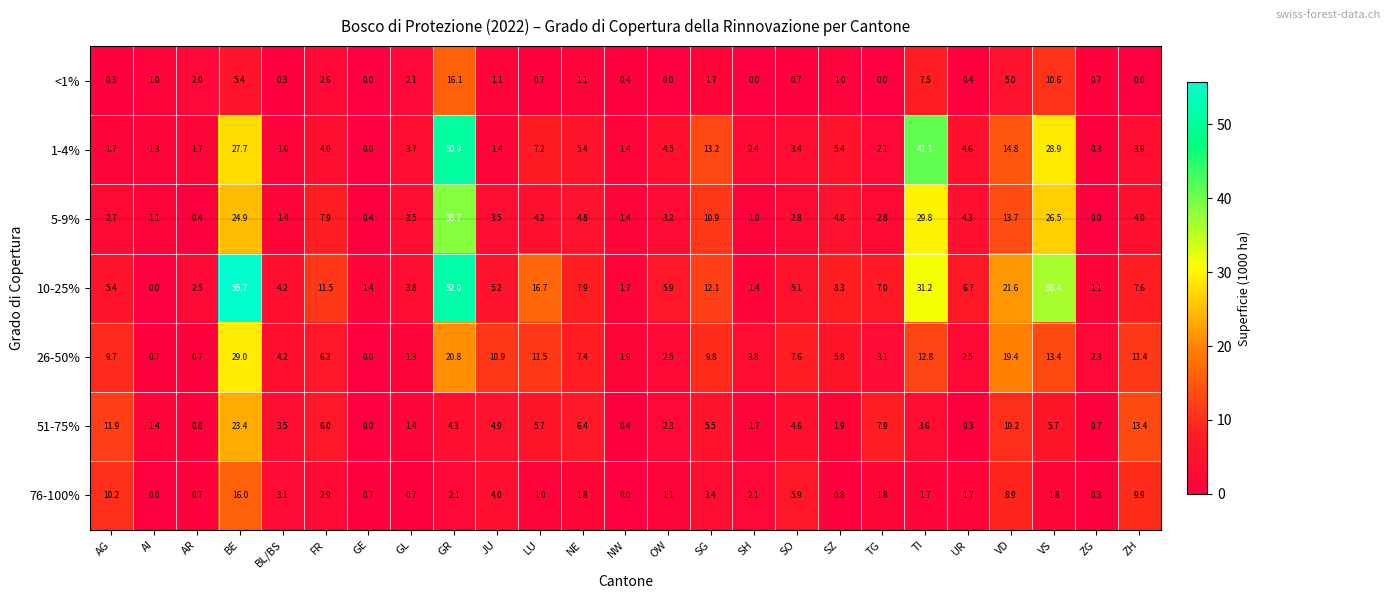

Which series has the largest total across all categories?

10-25%